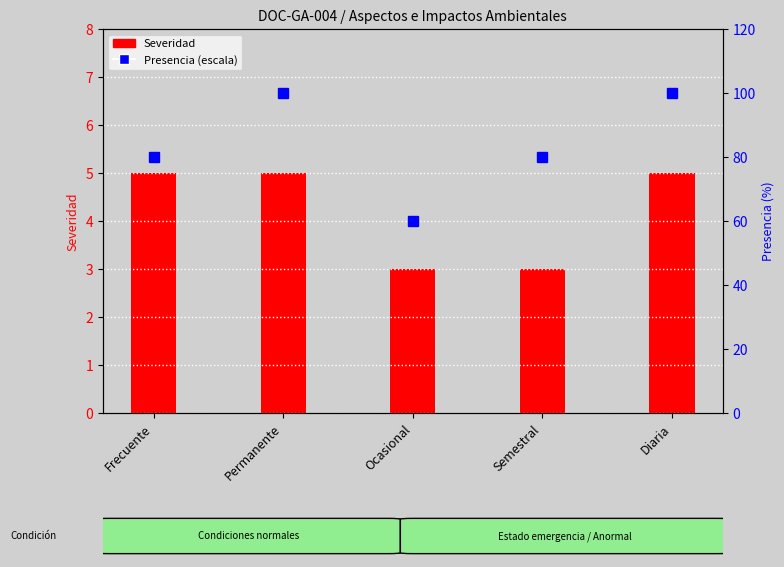

Is the value of Severidad at Ocasional greater than the value of Presencia (% escala) at Semestral?

No